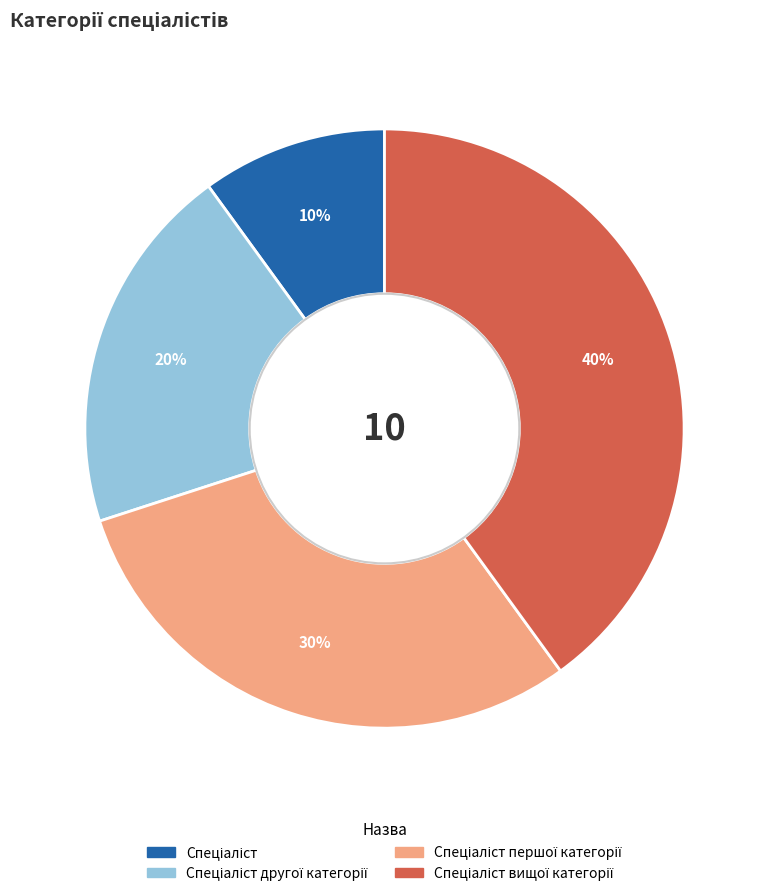

Does any single category account for the majority?

No